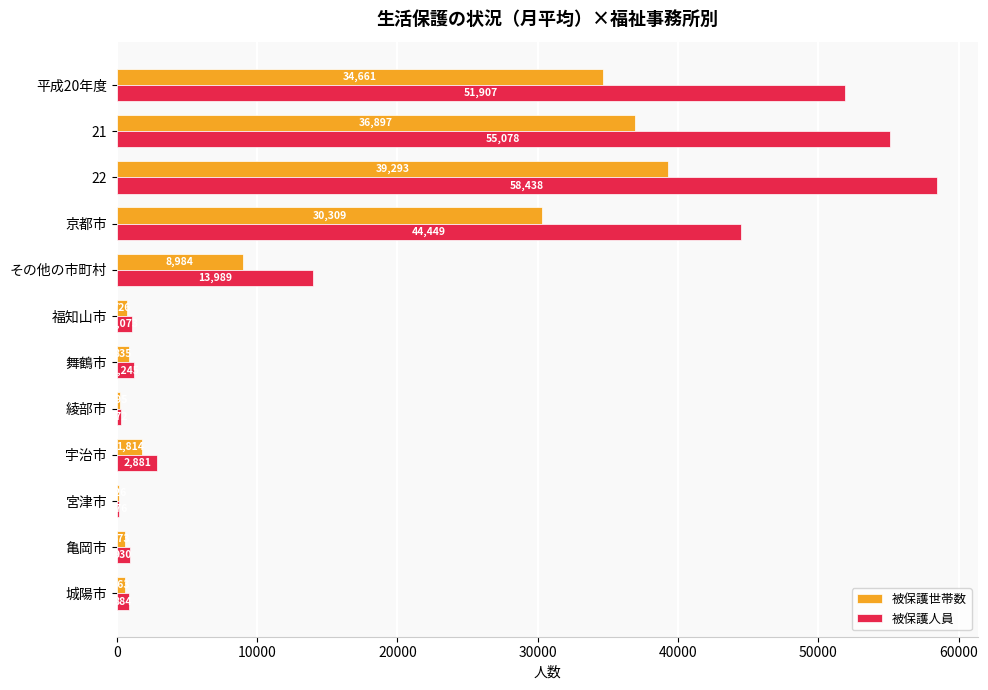

Between 福知山市 and 亀岡市, which series saw the biggest shift?

被保護世帯数